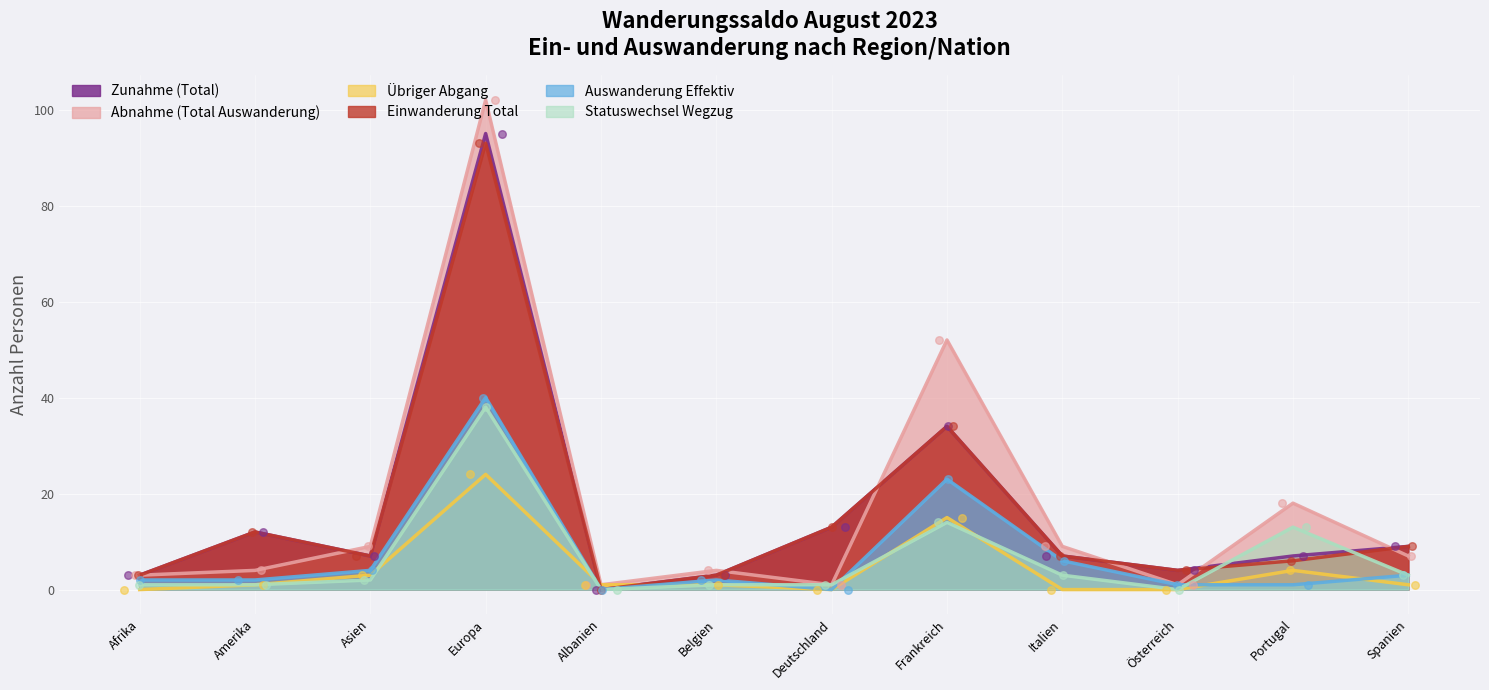

What is the total value across all series at Portugal?

49